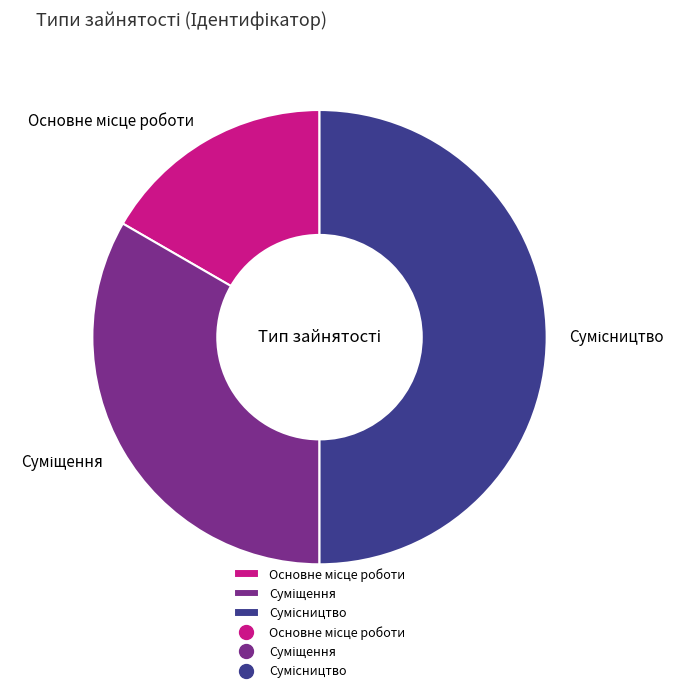

What is the smallest slice in the pie chart?

Основне місце роботи